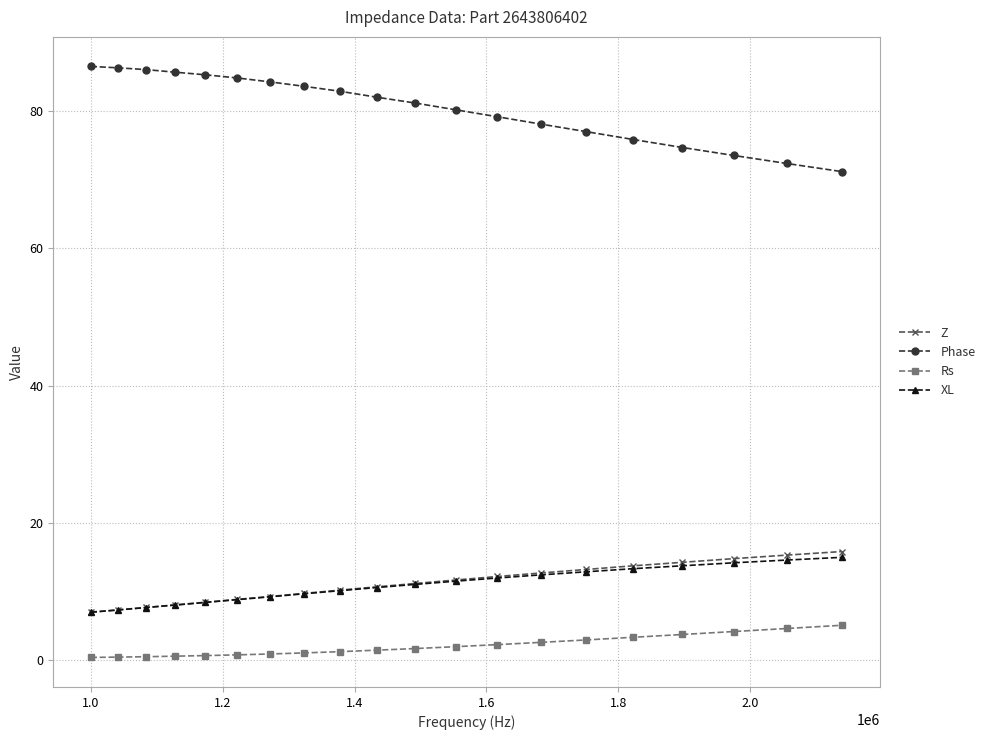

How many lines are shown in the chart?

4